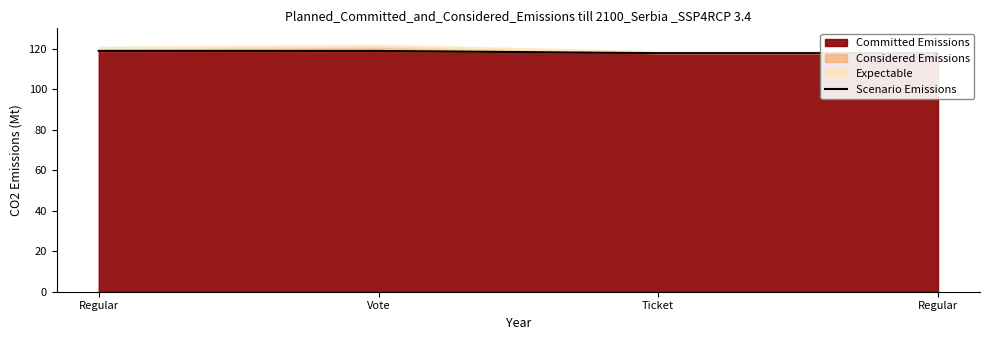

Does the chart display data point markers on the line(s)?

No